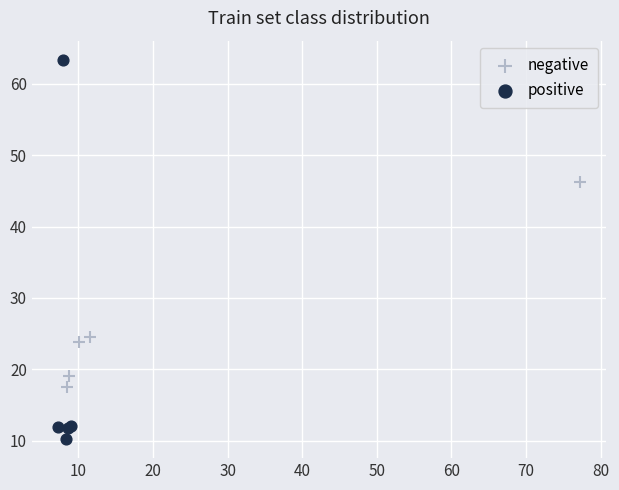

Which series contains the lowest Y value?

positive